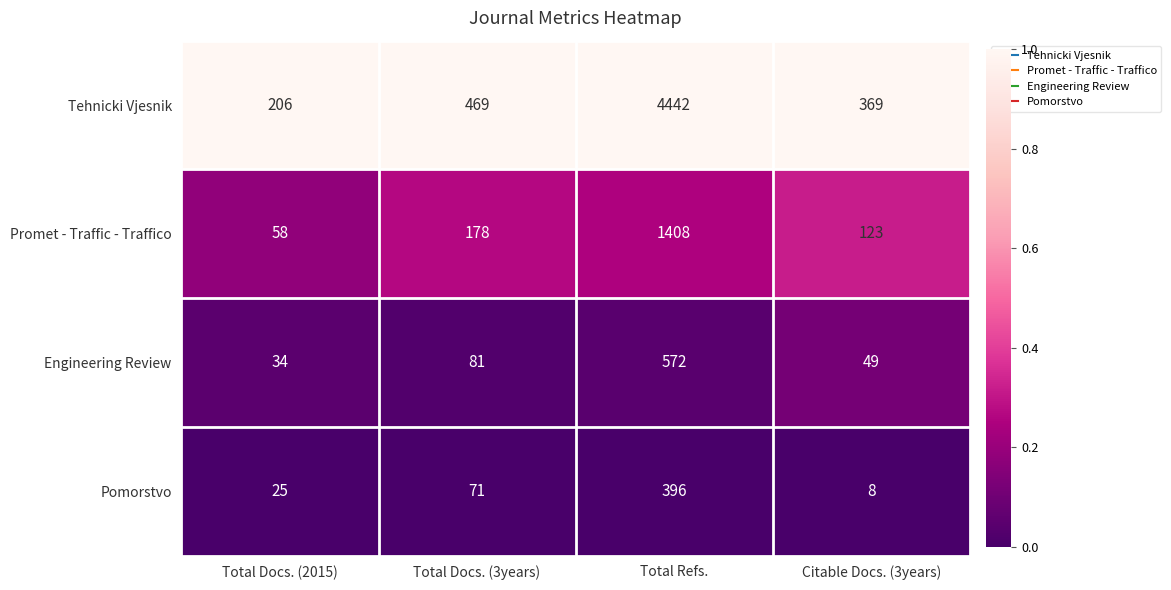

Rank the series at Total Docs. (2015) from lowest to highest value.

Pomorstvo, Engineering Review, Promet - Traffic - Traffico, Tehnicki Vjesnik